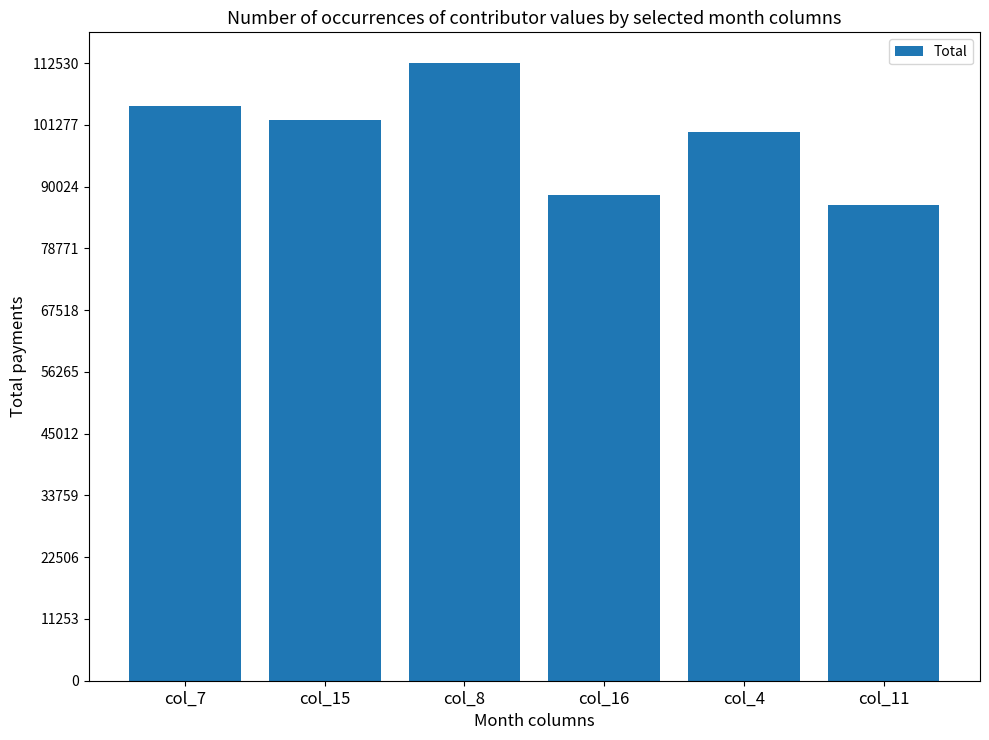

Which category has the lowest value across all series?

col_11